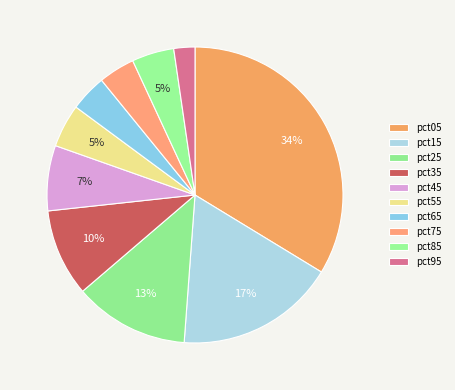

What percentage do pct25 and pct45 together represent?

19.7%